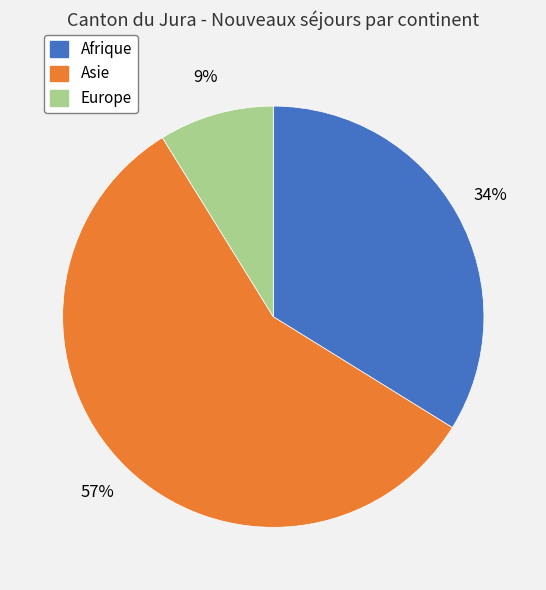

To the nearest percent, what is the average slice percentage?

33%